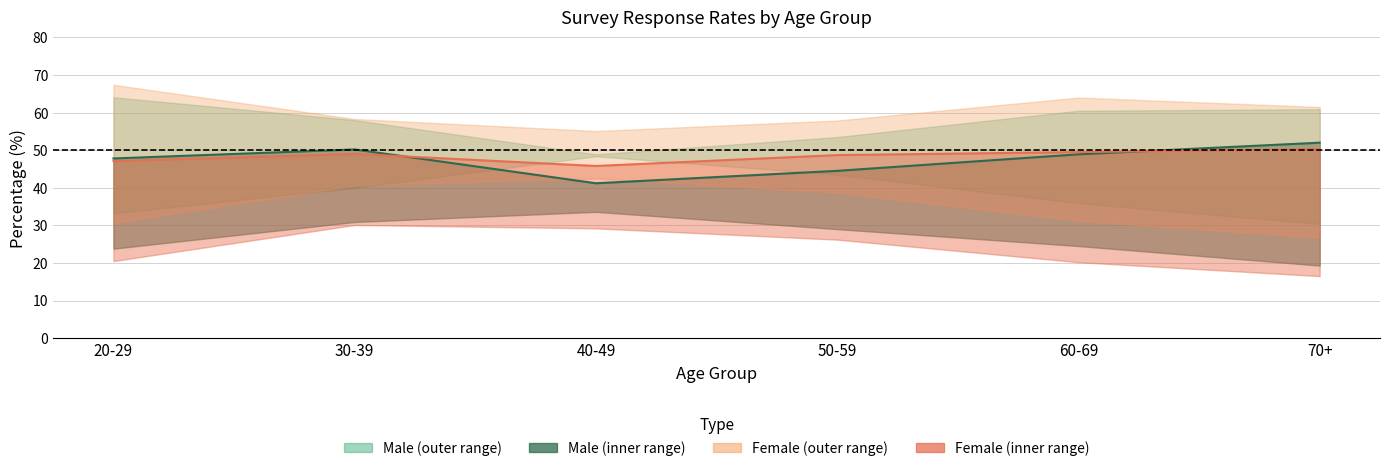

Is this an area chart (filled region under the line)?

No